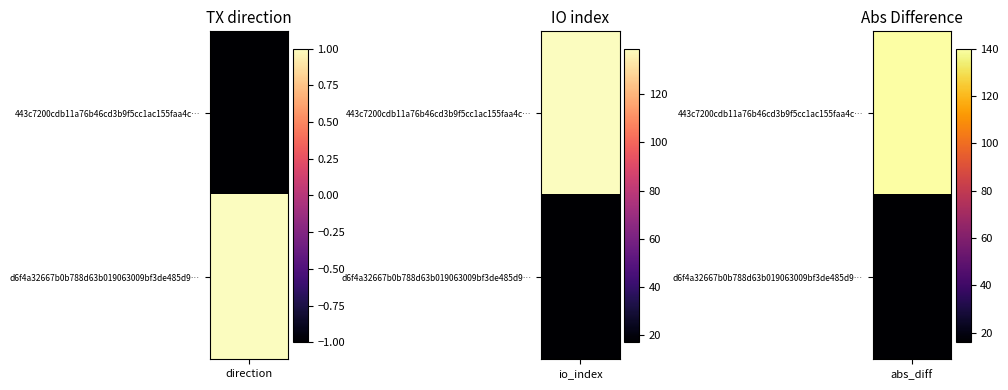

Which series has the largest total across all categories?

443c7200cdb11a76b46cd3b9f5cc1ac155faa4c